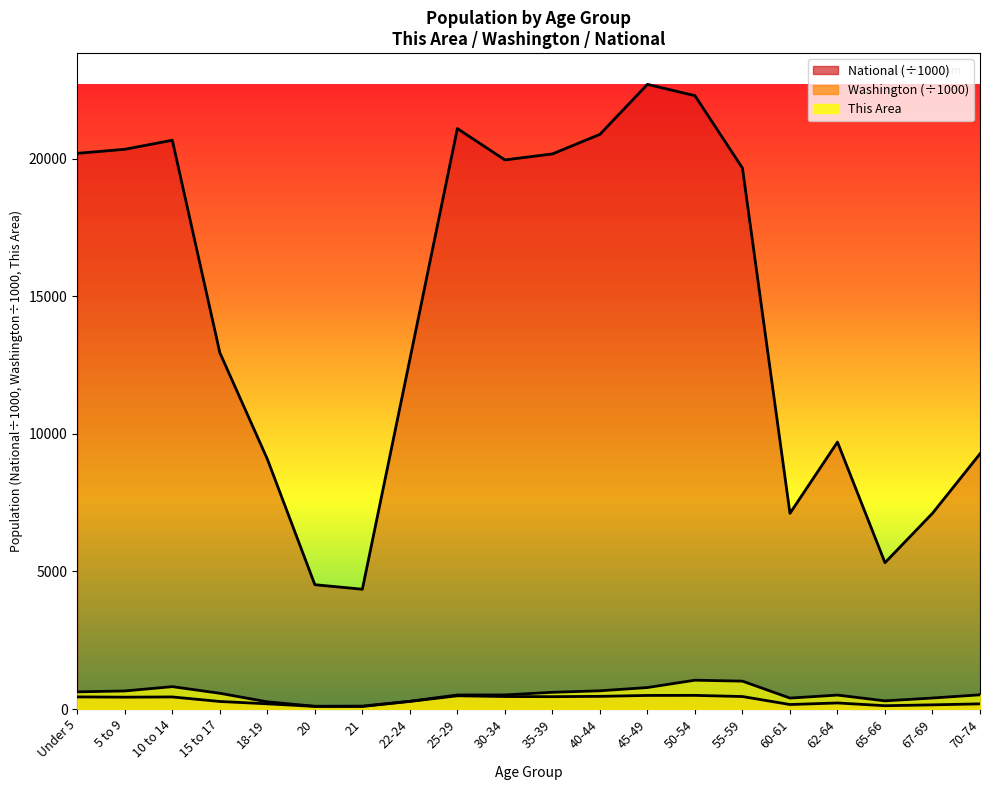

Reading left to right, list all the values displayed in this chart.

This Area: Under 5=623.0	5 to 9=656.0	10 to 14=813.0	15 to 17=572.0	18-19=260.0	20=100.0	21=105.0	22-24=282.0	25-29=510.0	30-34=512.0	35-39=607.0	40-44=662.0	45-49=780.0	50-54=1047.0	55-59=1013.0	60-61=397.0	62-64=506.0	65-66=296.0	67-69=399.0	70-74=516.0
Washington: Under 5=439.7	5 to 9=429.9	10 to 14=438.2	15 to 17=273.6	18-19=188.5	20=94.1	21=91.9	22-24=275.5	25-29=480.4	30-34=453.4	35-39=448.6	40-44=459.7	45-49=492.9	50-54=495.3	55-59=453.1	60-61=162.5	62-64=219.6	65-66=119.4	67-69=151.1	70-74=186.7
National: Under 5=20201.4	5 to 9=20348.7	10 to 14=20677.2	15 to 17=12954.3	18-19=9086.1	20=4519.1	21=4354.3	22-24=12712.6	25-29=21101.8	30-34=19962.1	35-39=20179.6	40-44=20891.0	45-49=22708.6	50-54=22298.1	55-59=19664.8	60-61=7113.7	62-64=9704.2	65-66=5319.9	67-69=7115.4	70-74=9278.2